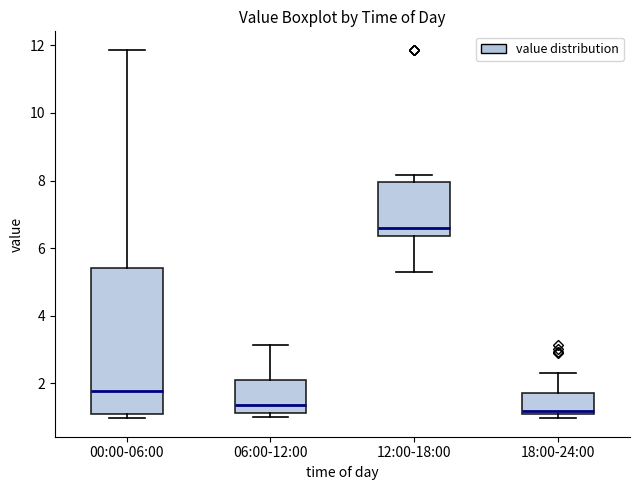

Where is the upper edge of the box for 06:00-12:00 on the y-axis? The values are not printed on the chart, so give them approximately, as read against the axis.

2.2